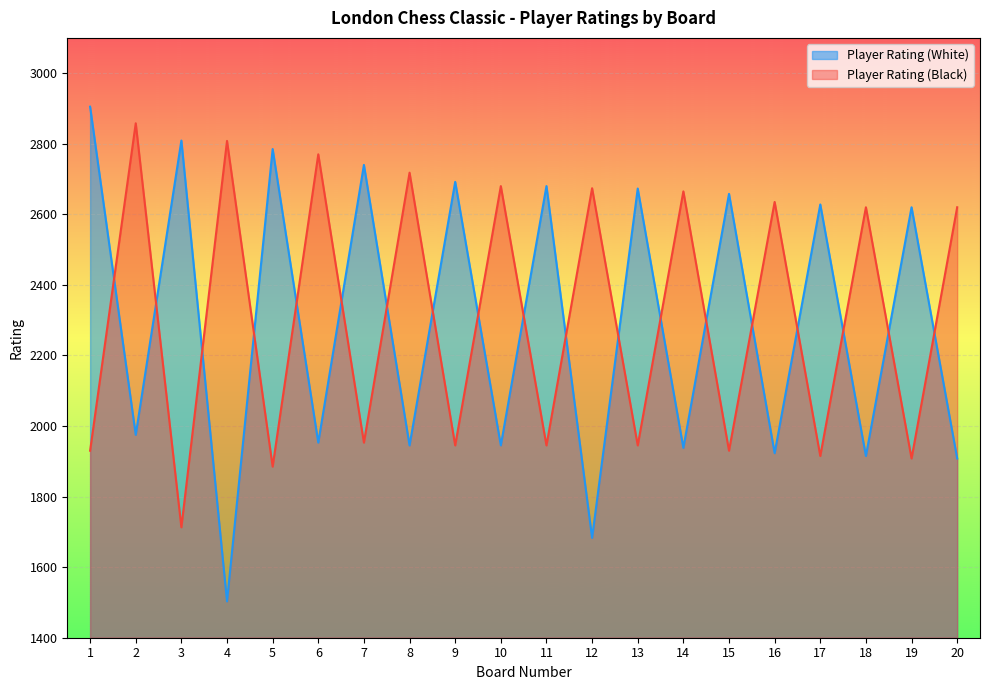

How many lines are shown in the chart?

2